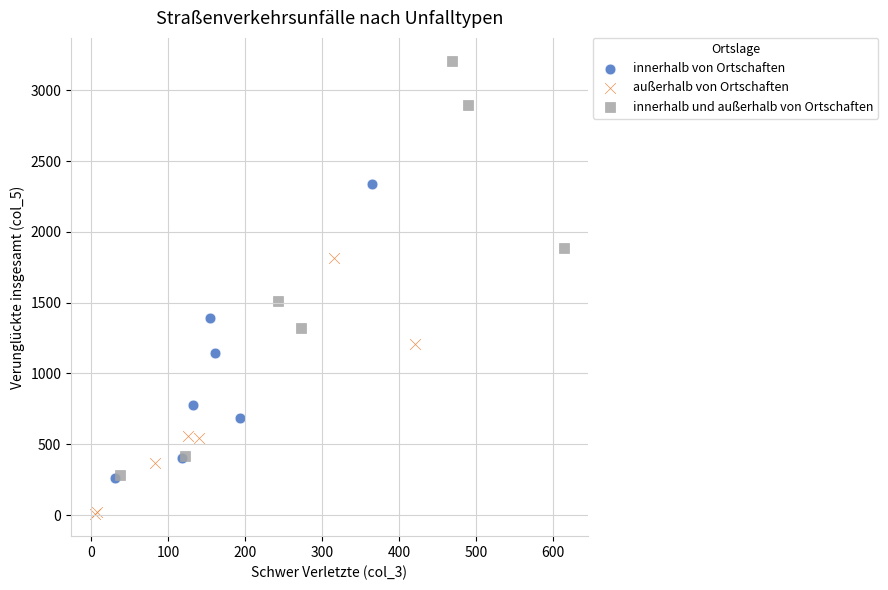

Which series contains the lowest Y value?

außerhalb von Ortschaften